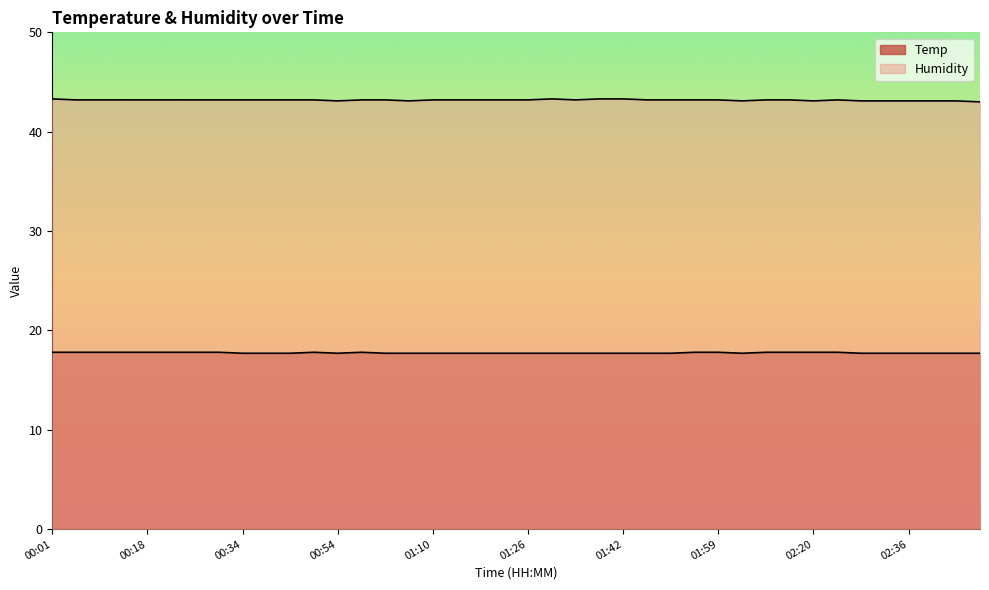

True or false: Temp and Humidity cross at least once.

False